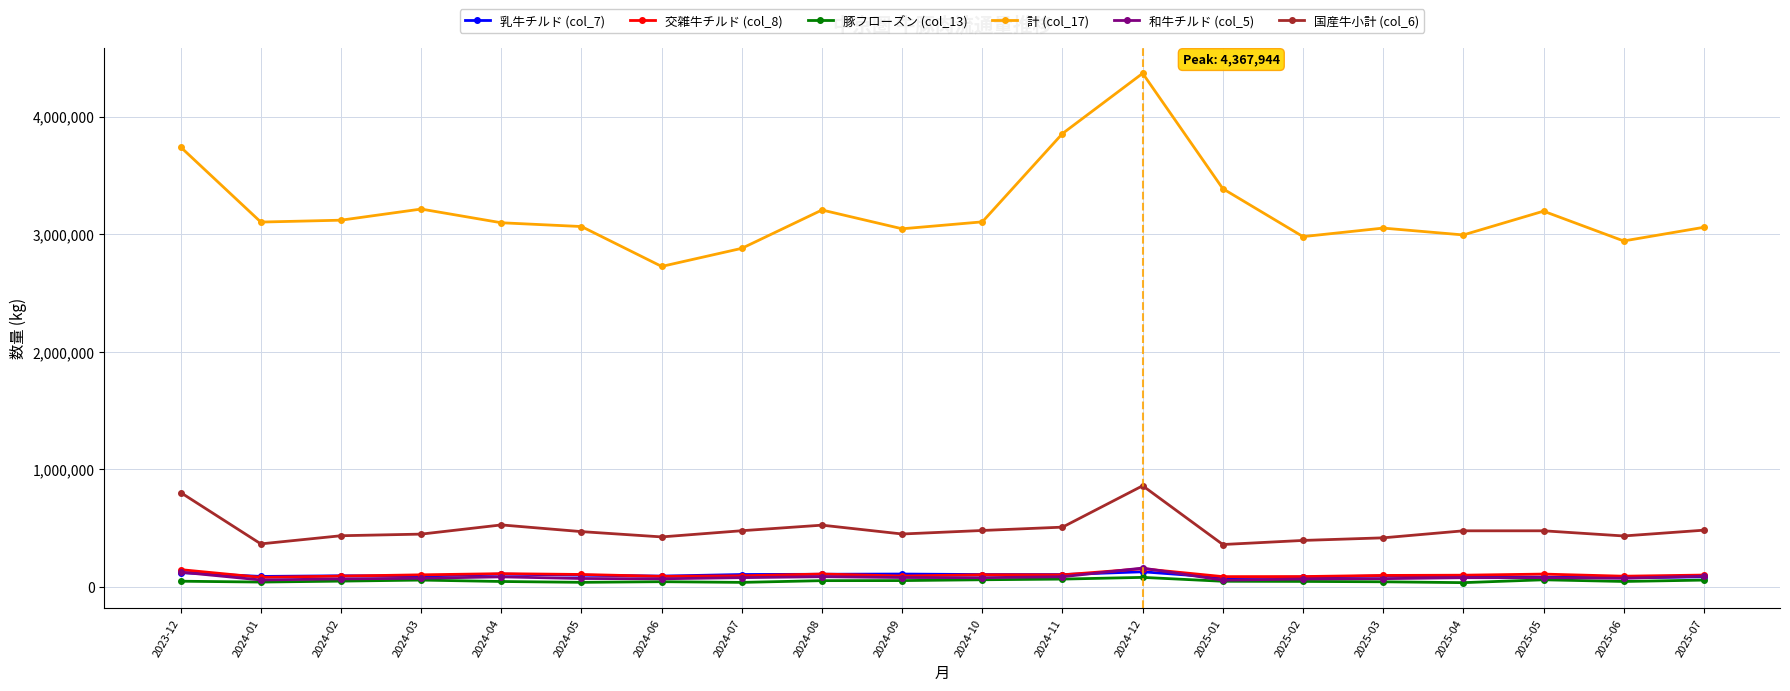

What is the difference between the 国産牛小計 (col_6) values at 2024-12 and 2025-03?

442892